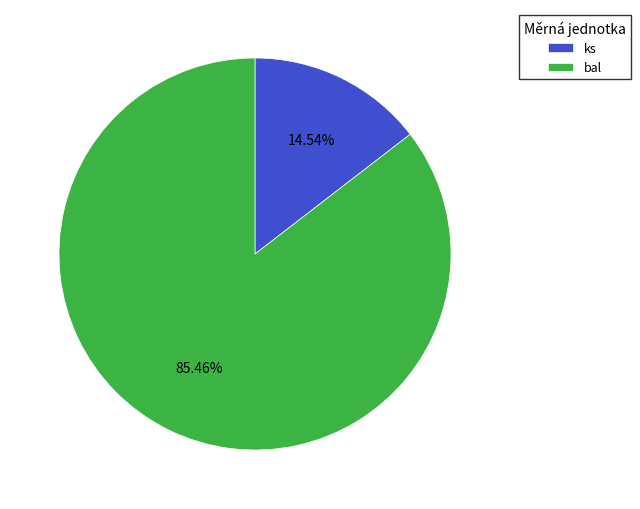

Which has a higher value, ks or bal?

bal